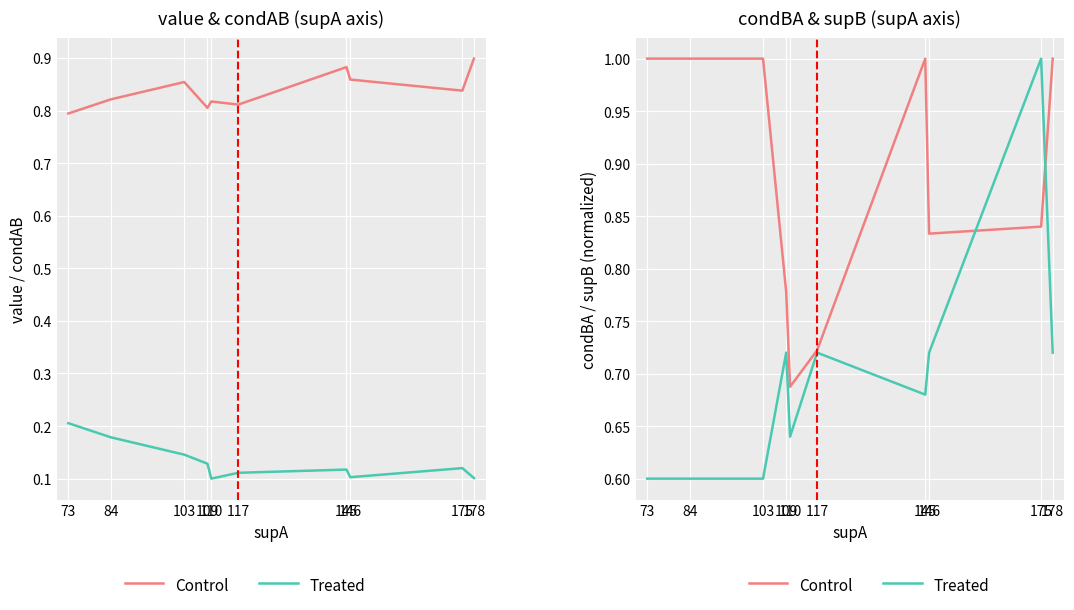

List the labels in order of Treated value, smallest first.

73, 84, 103, 110, 145, 109, 117, 146, 178, 175